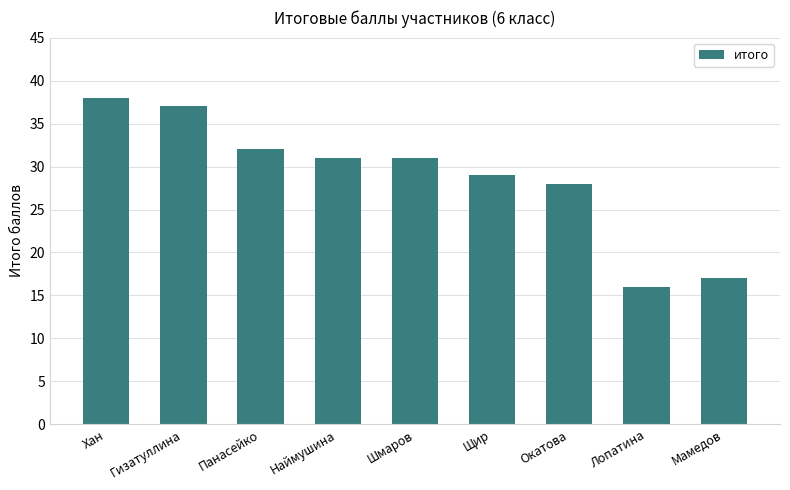

Which has a higher value, Лопатина or Окатова?

Окатова